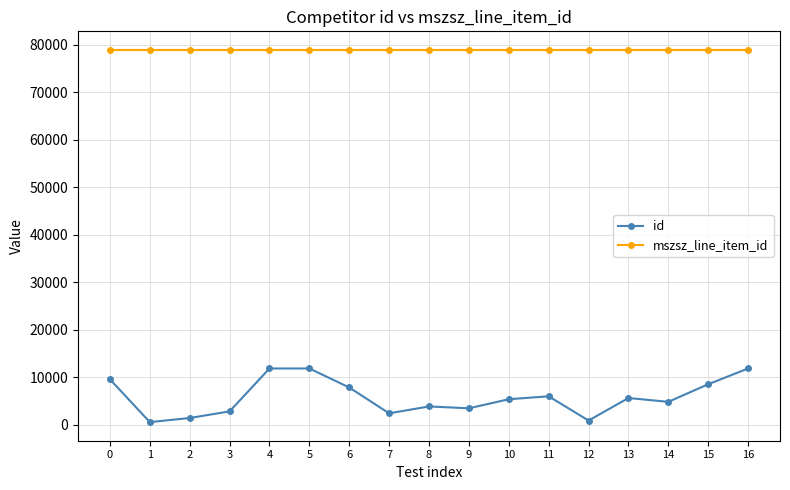

Which series has the largest total across all categories?

mszsz_line_item_id